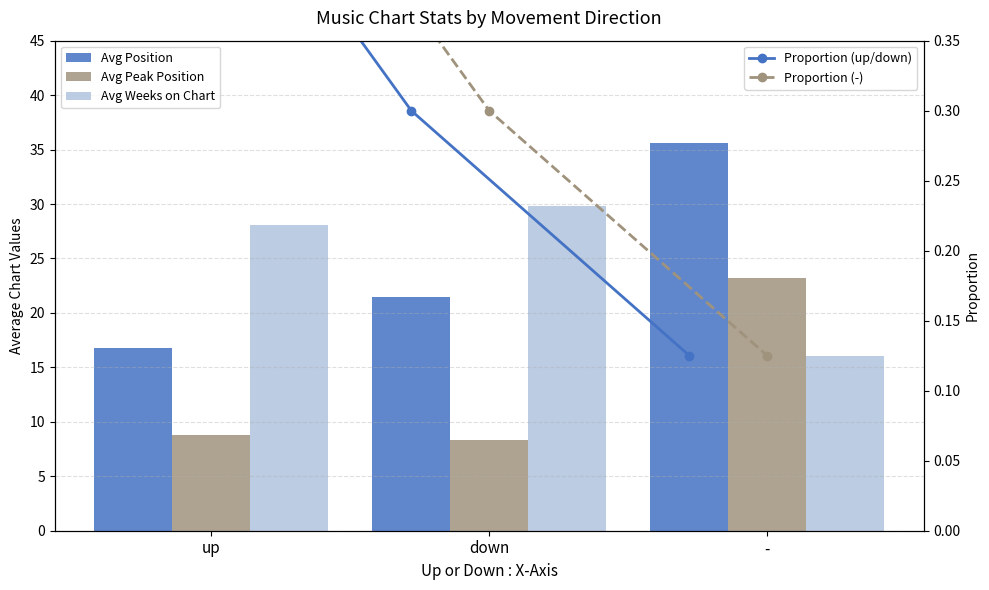

Where is Avg Peak Position nearest to the value 15?

up